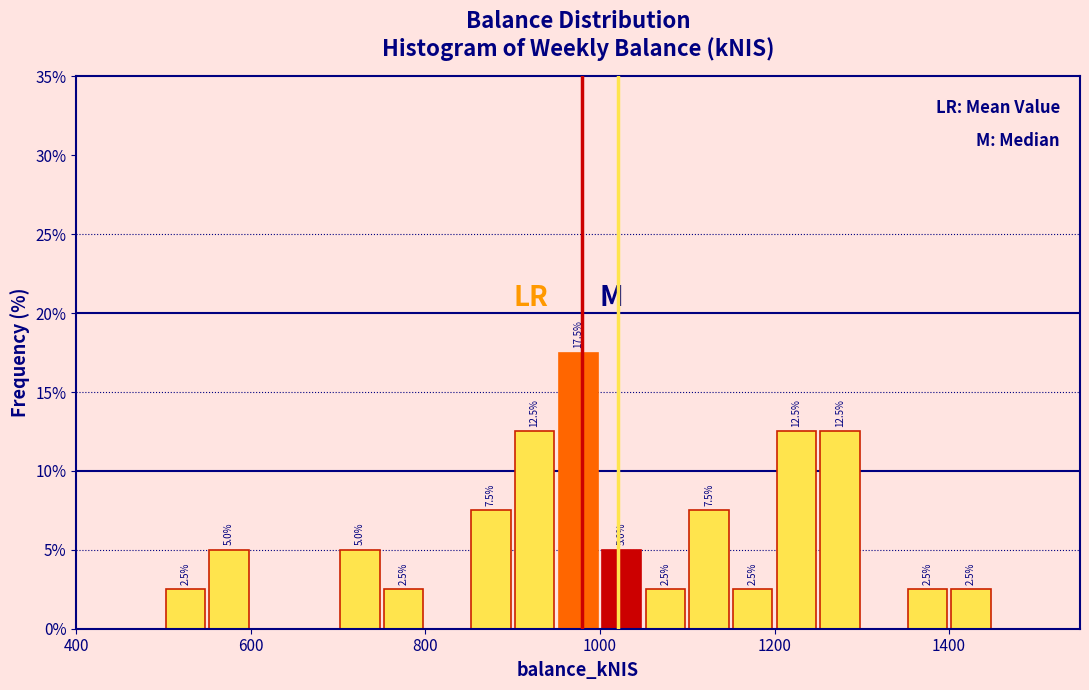

Read against the x-axis, roughly where is the centre of the tallest bar?

980